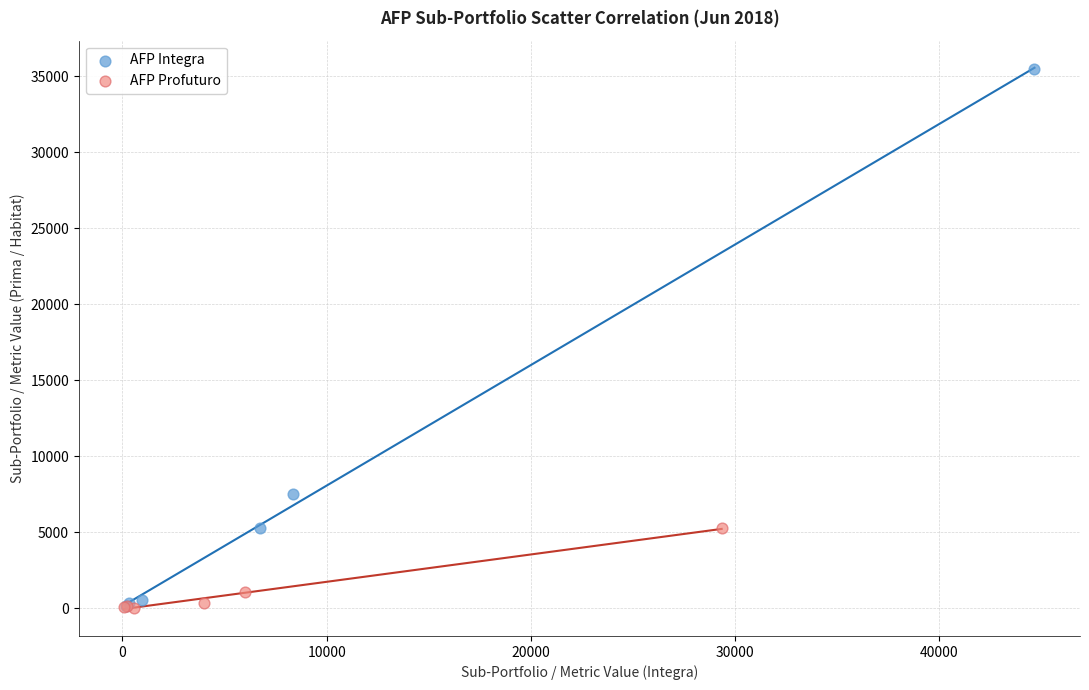

Which series has the widest spread of Y values?

AFP Integra